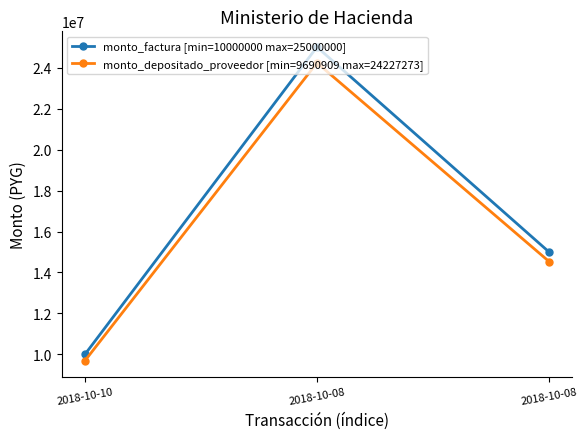

What is the value of the monto_factura [min=10000000 max=25000000] point at the 2nd from the left?

25000000